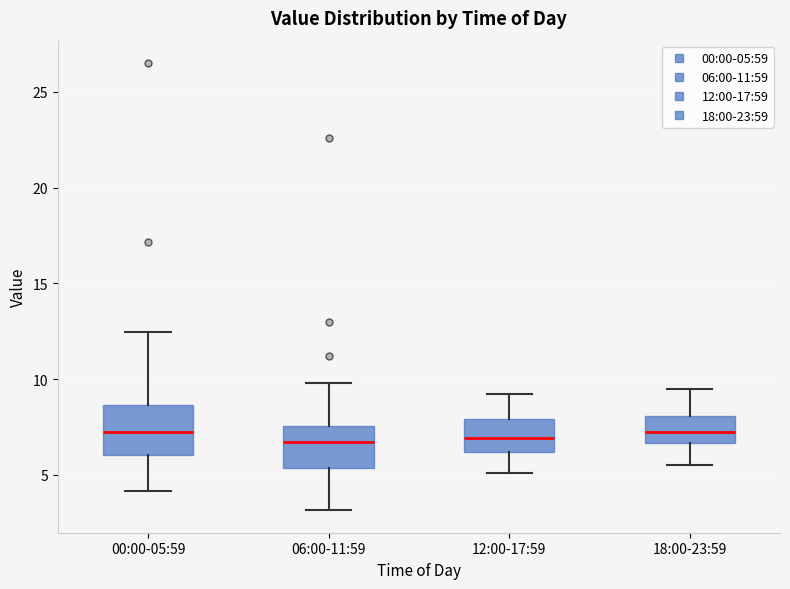

Reading left to right, read every box against the y-axis: the position of its median line, the range the box covers, and the ends of its whiskers. The values are not printed on the chart, so give them approximately, as read against the axis.

00:00-05:59: median 7.0, box 6.0 to 8.5, whiskers 4.0 to 12.5
06:00-11:59: median 6.5, box 5.5 to 7.5, whiskers 3.0 to 10.0
12:00-17:59: median 7.0, box 6.0 to 8.0, whiskers 5.0 to 9.0
18:00-23:59: median 7.5, box 6.5 to 8.0, whiskers 5.5 to 9.5